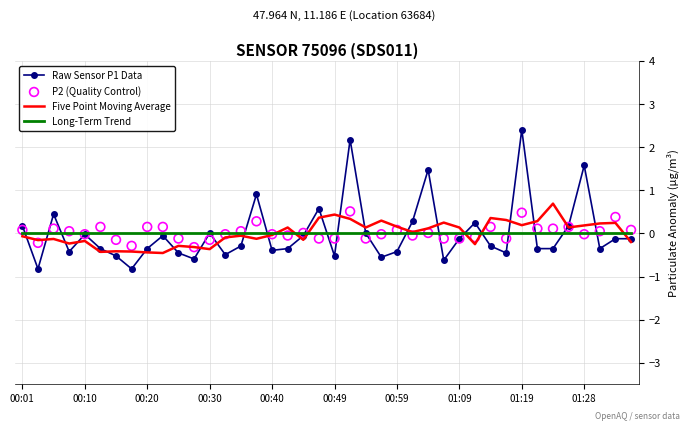

Which series has the widest spread of Y values?

Raw Sensor P1 Data